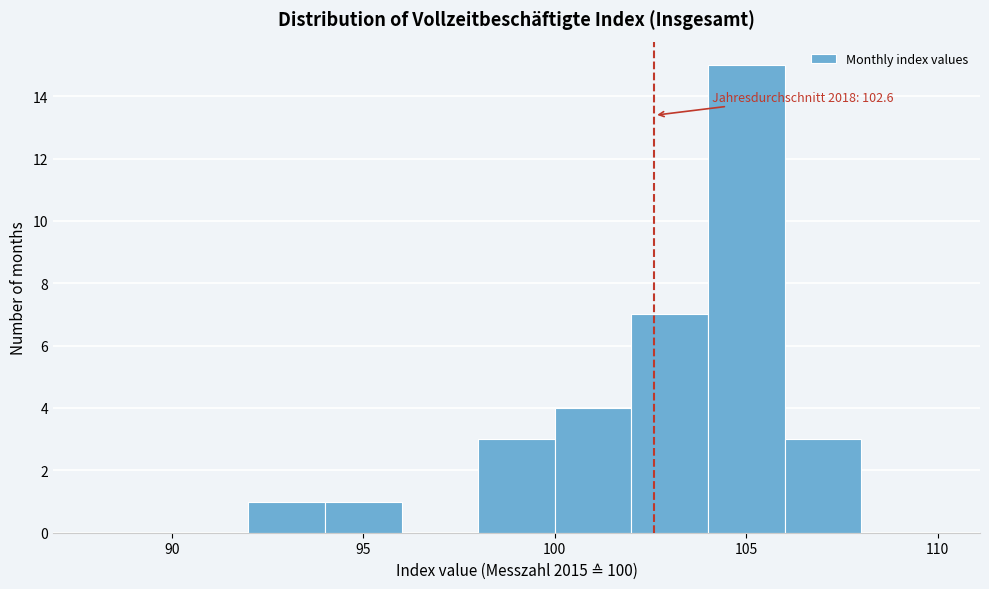

Which range on the x-axis has the tallest bar?

104 to 106